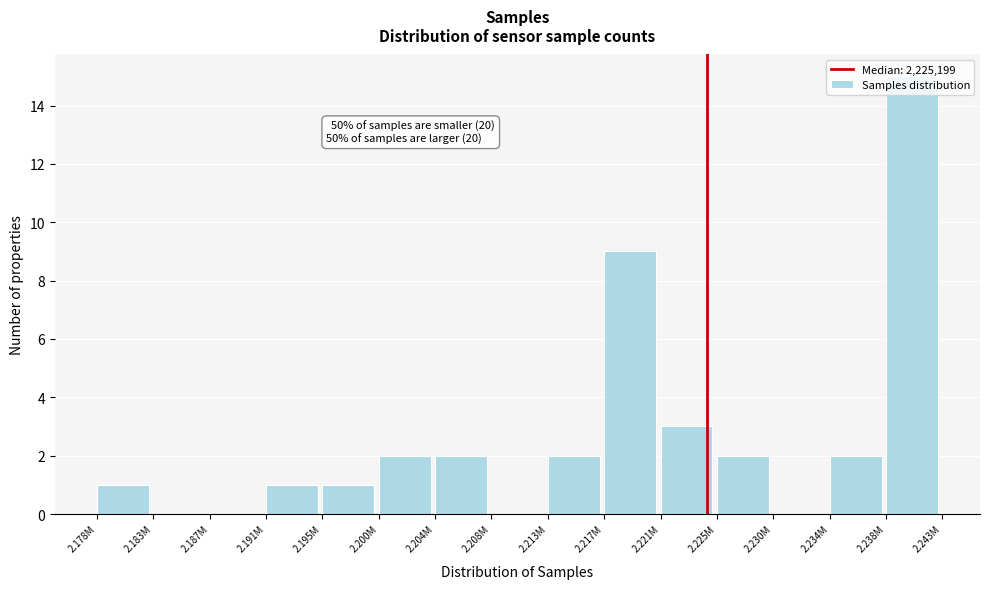

What is the sum of all values?

40